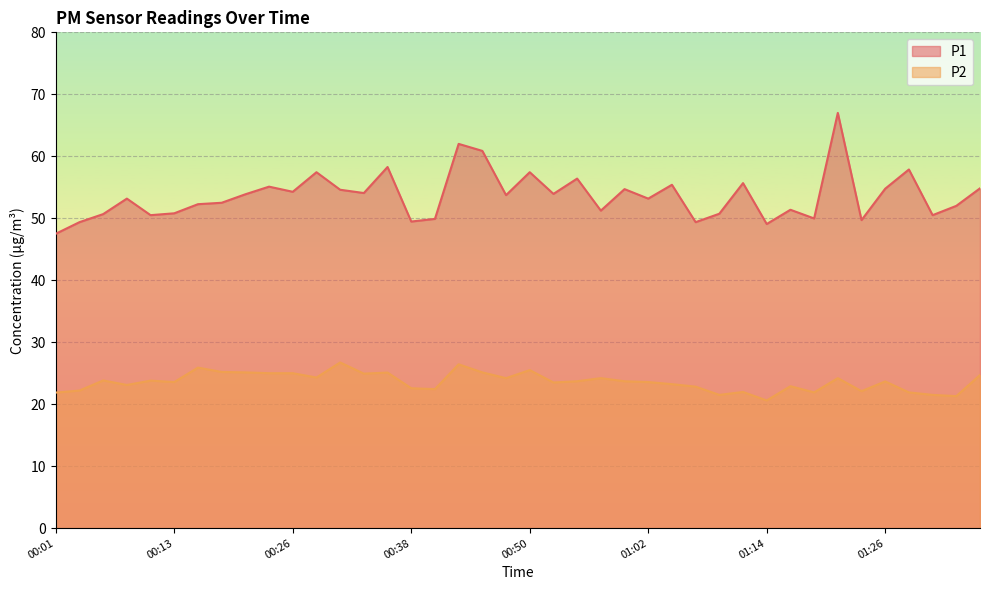

True or false: P1 and P2 intersect in this chart.

False